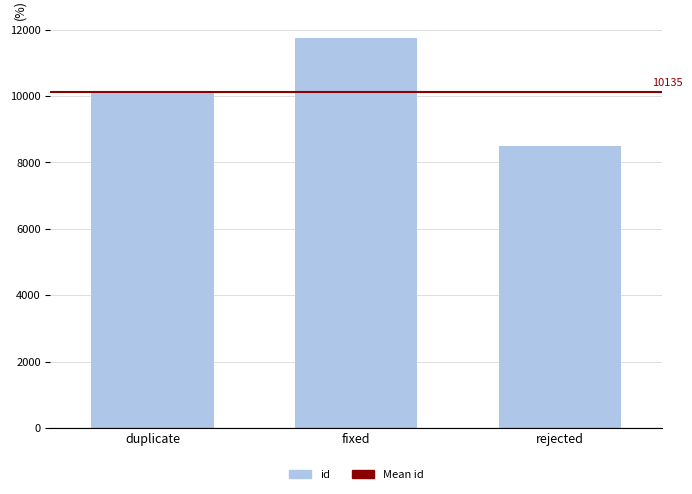

What is the label of the 2nd bar from the right?

fixed